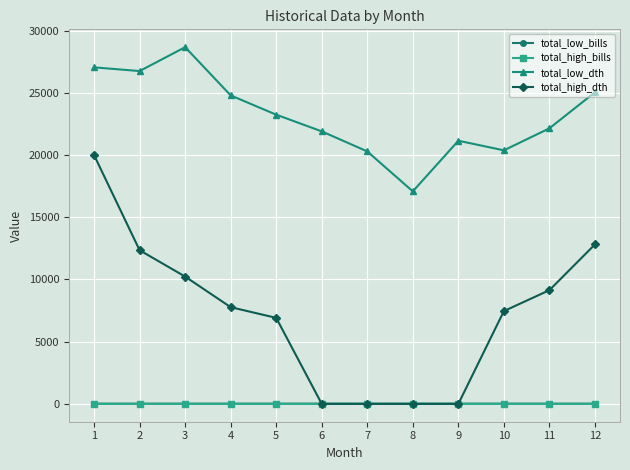

Between 3 and 9, which series saw the biggest shift?

total_high_dth